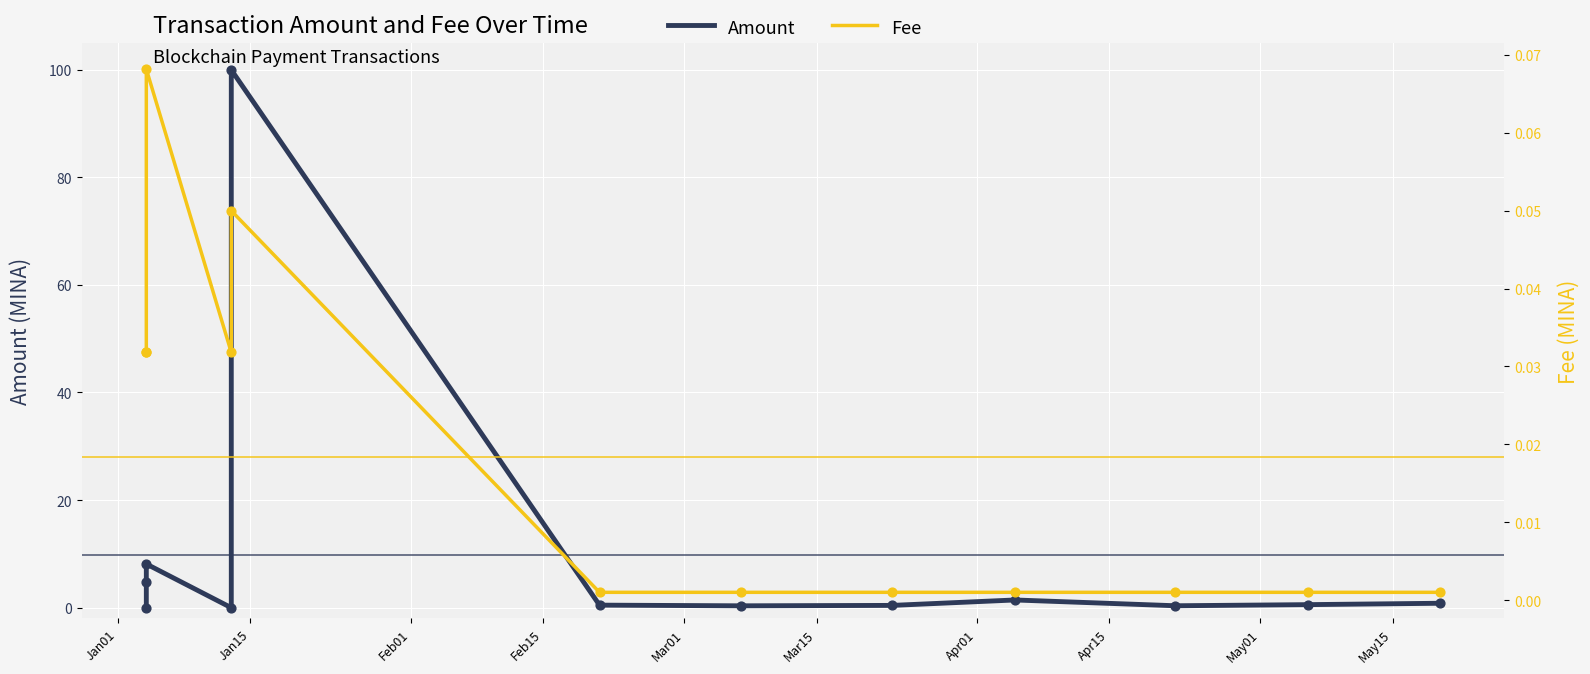

What are all the series names shown in the legend?

Amount, Fee